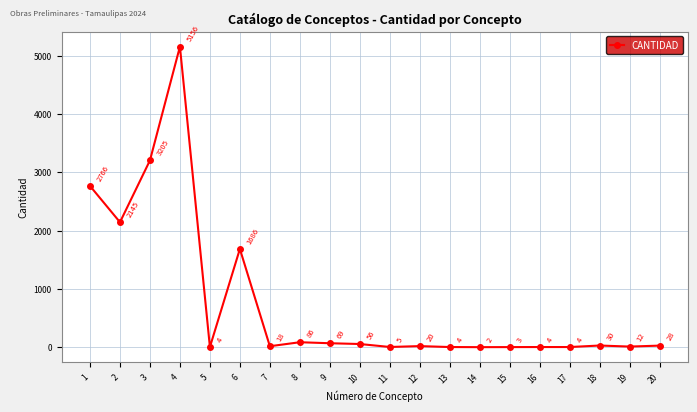

What is the greatest value displayed?

5155.9